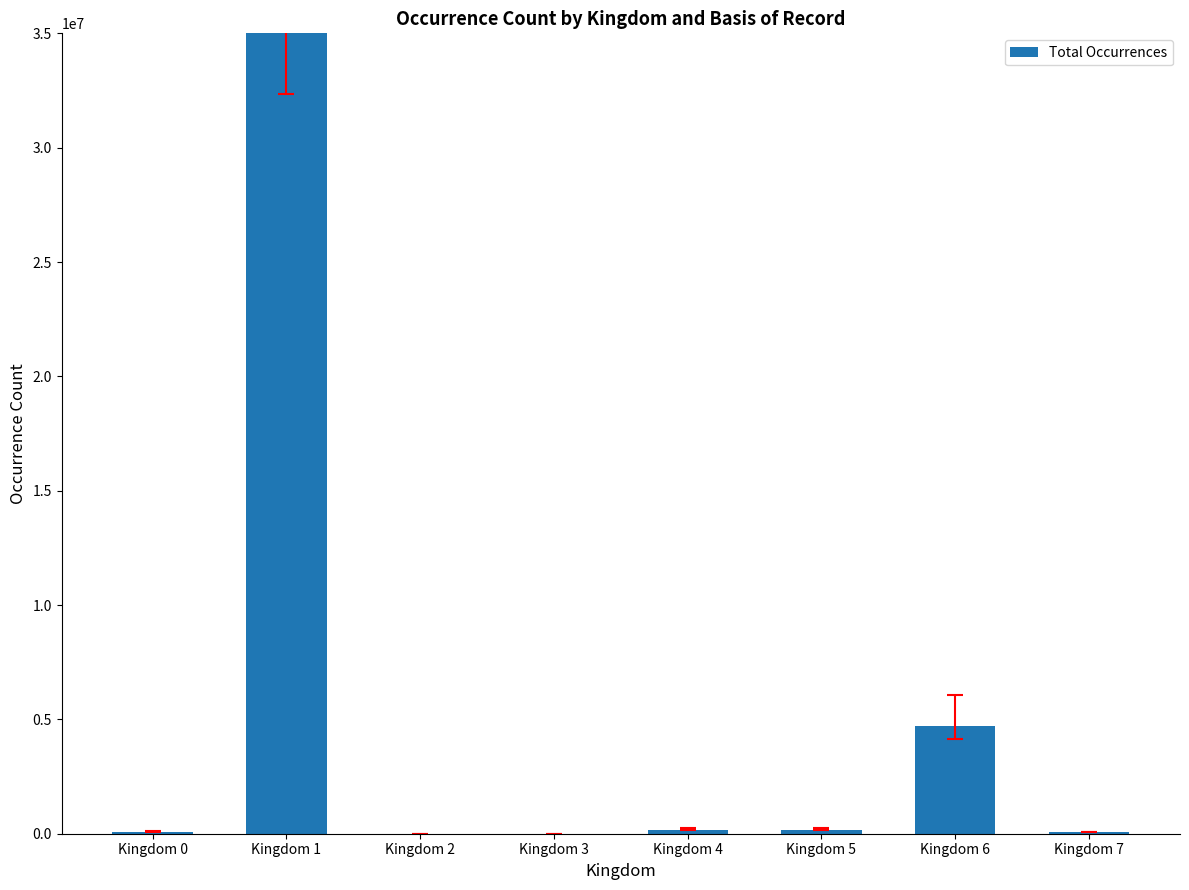

True or false: the data shows 172629 at Kingdom 4.

True